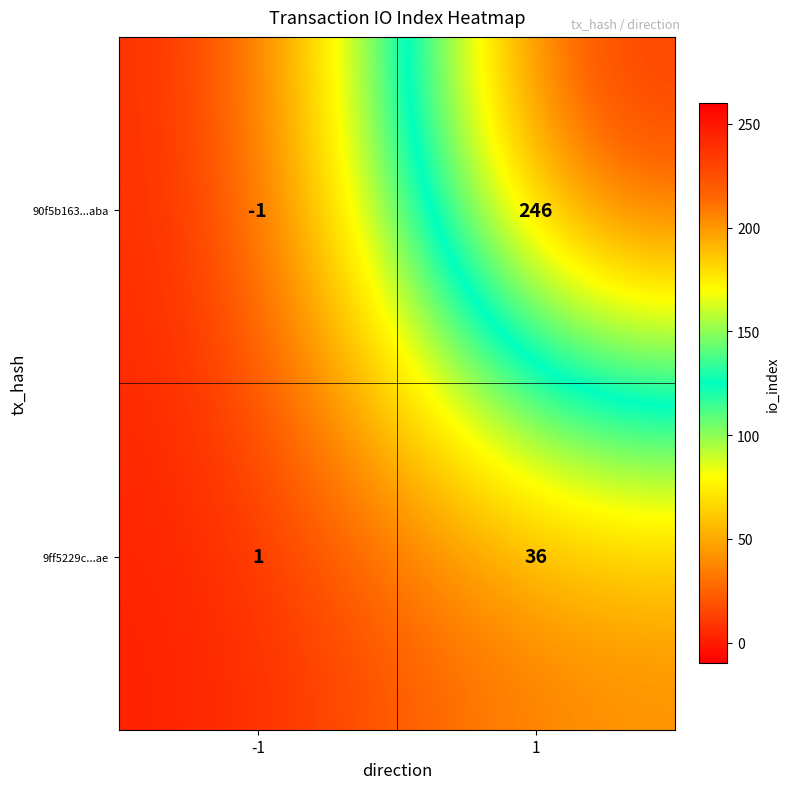

At which category is the sum across all series the highest?

1